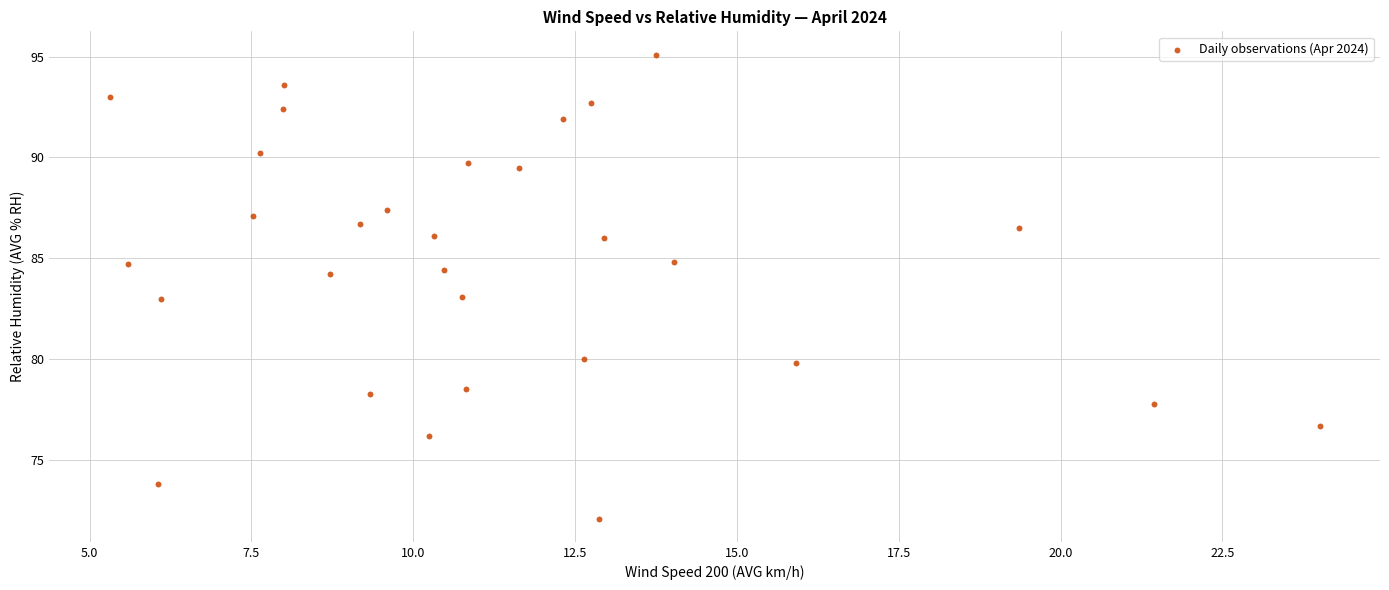

What is the range of Y values (max minus min)?

23.0